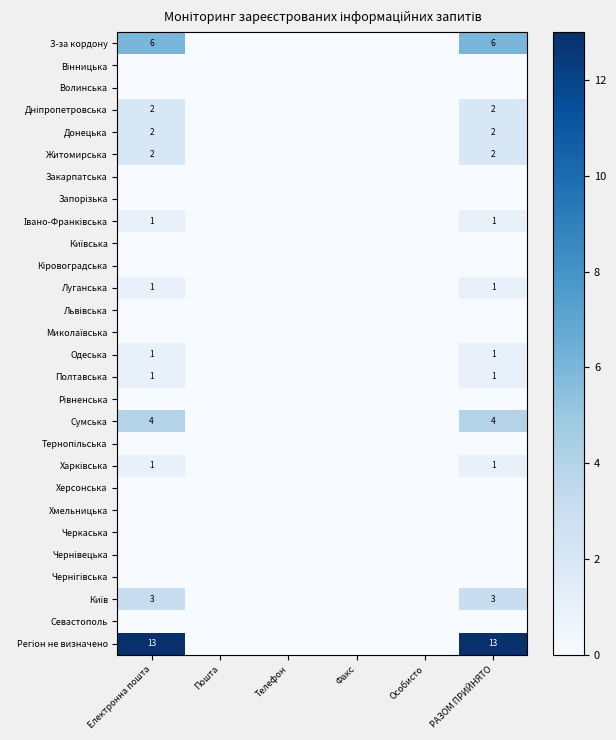

What is the maximum value shown in the chart?

13